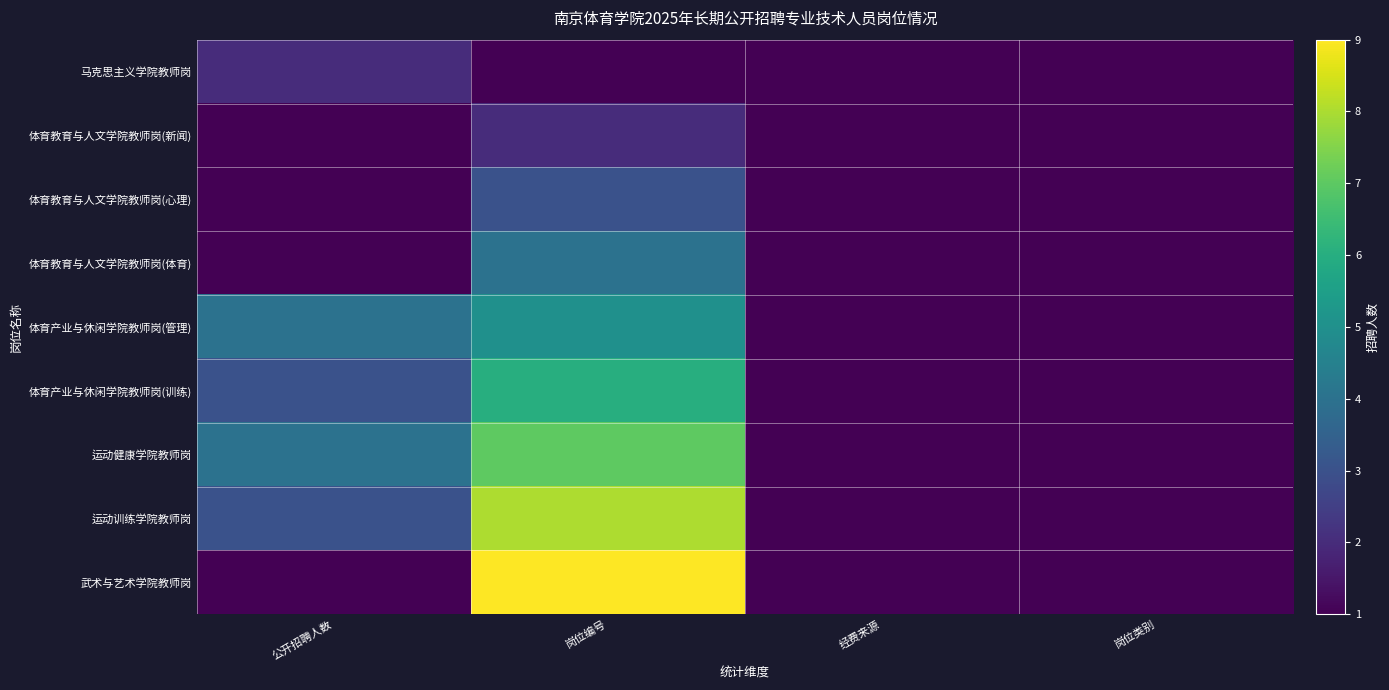

What is the greatest value displayed?

9